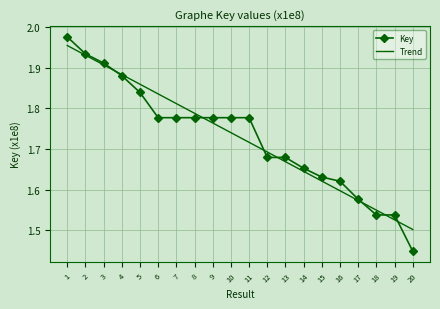

Count the number of categories in the chart.

20